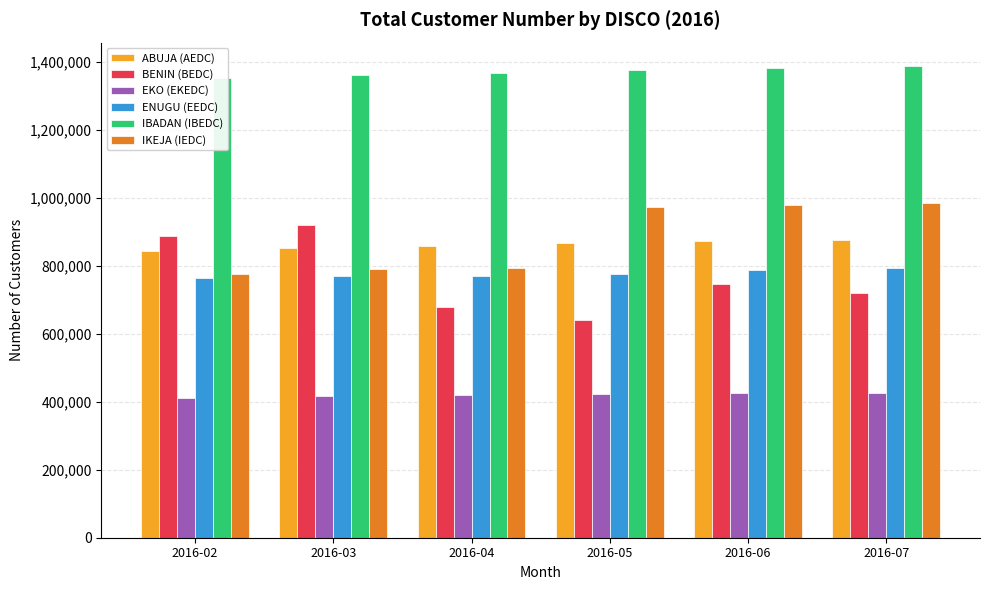

What is the difference between the maximum and minimum values in the BENIN (BEDC) series?

278448